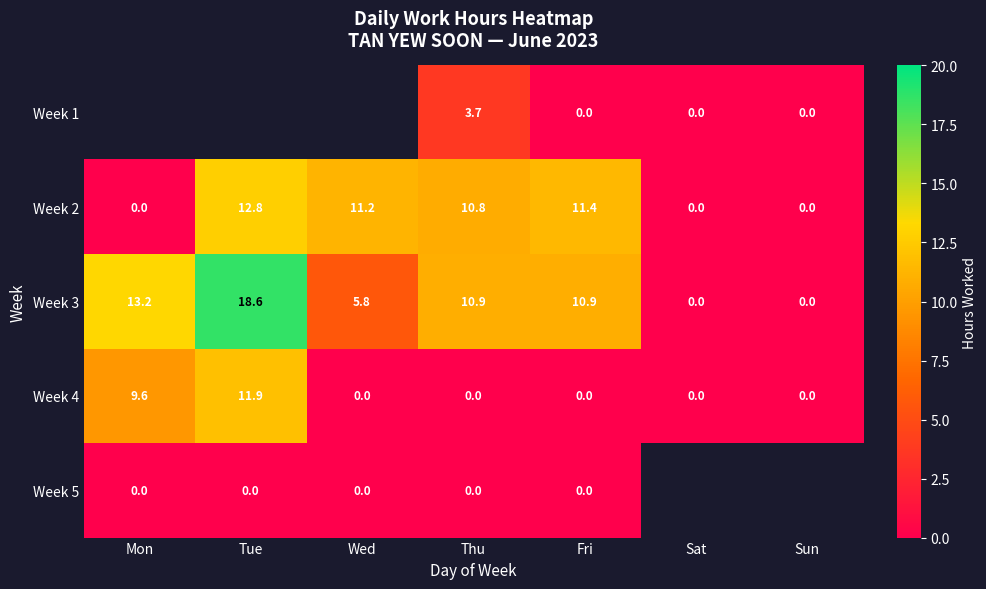

At which label does Week 2 first exceed 10?

Tue